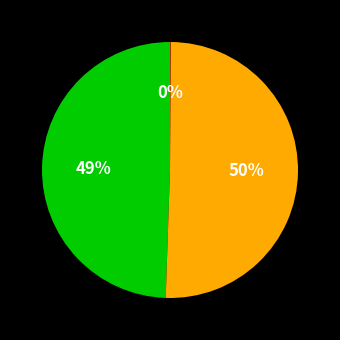

To the nearest percent, what is the average slice percentage?

33%